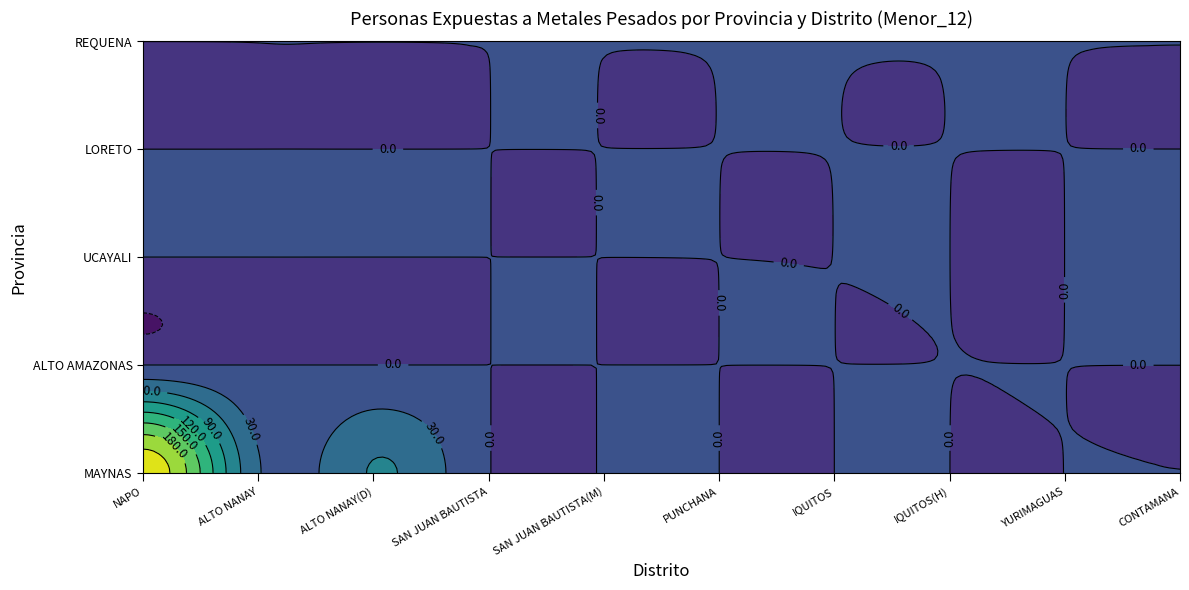

What is the highest value of the UCAYALI series?

1